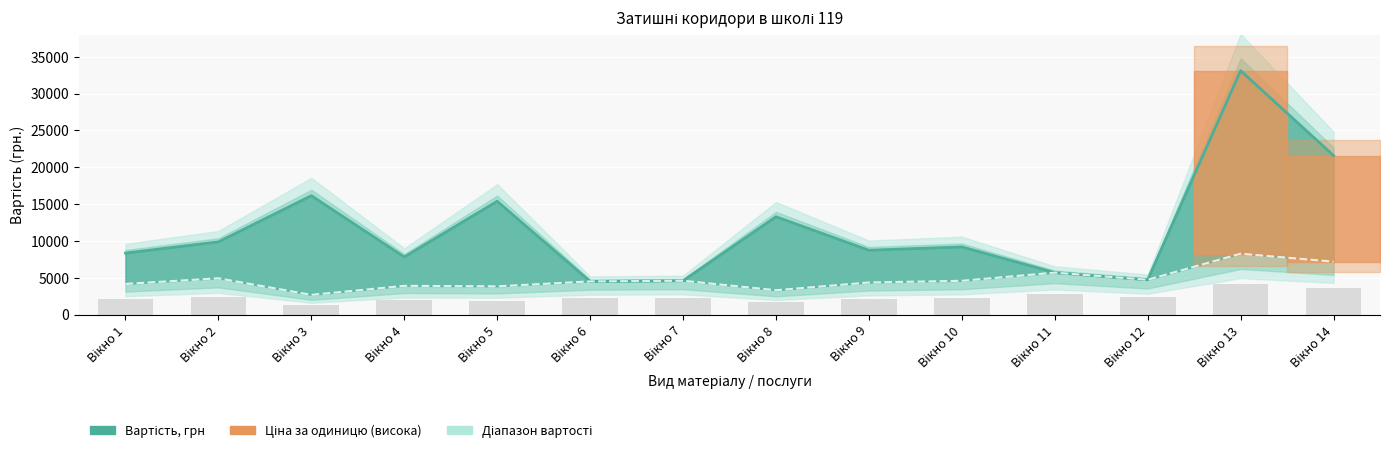

Is it true that the value at Вікно 2 is 9883.1?

True